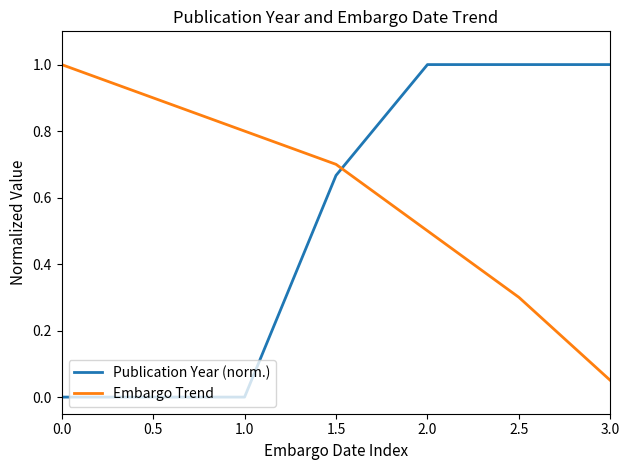

Between 1.5 and 3.0, which series saw the biggest shift?

Embargo Trend